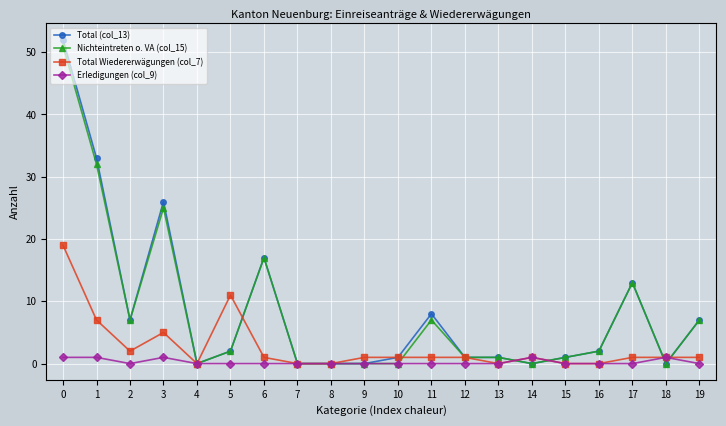

Is the value of Erledigungen (col_9) at 7 greater than the value of Nichteintreten o. VA (col_15) at 6?

No